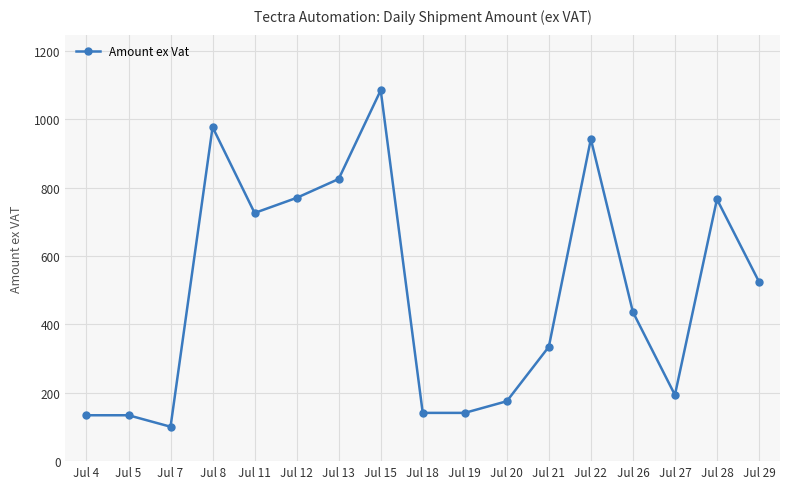

How many values are below 436?

8